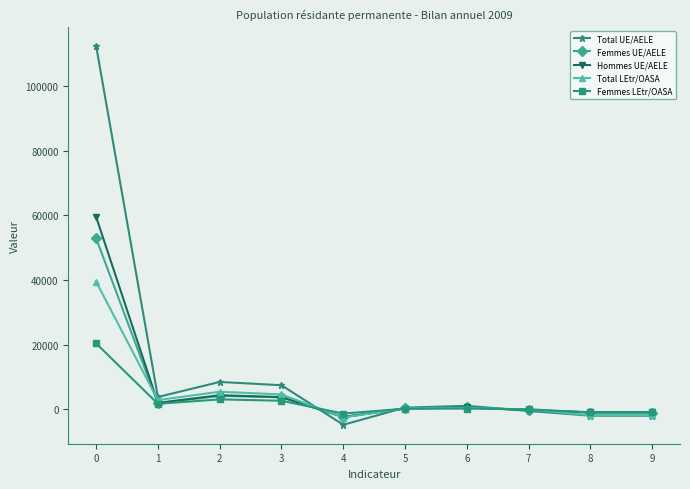

How many data points in Total UE/AELE are less than 1025?

5